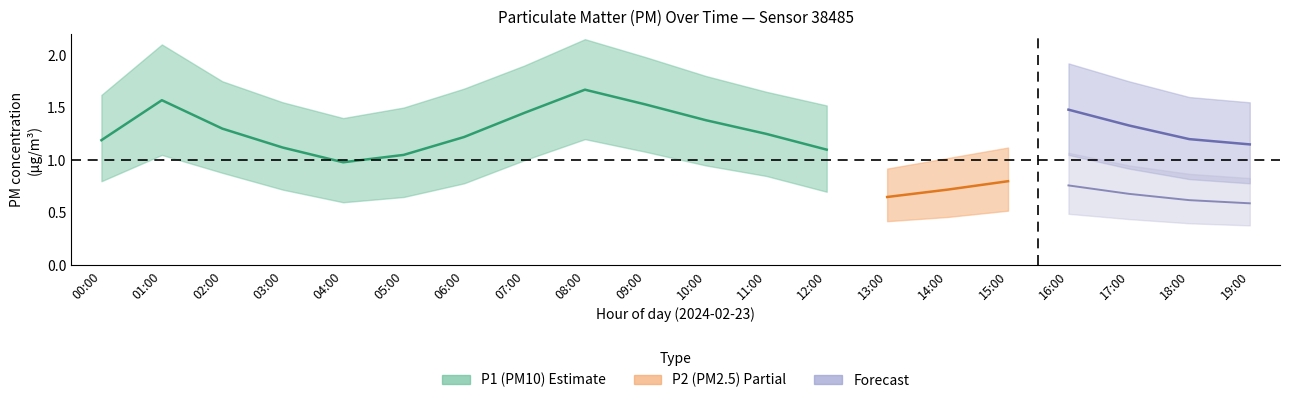

Which series has the largest total across all categories?

P1_upper